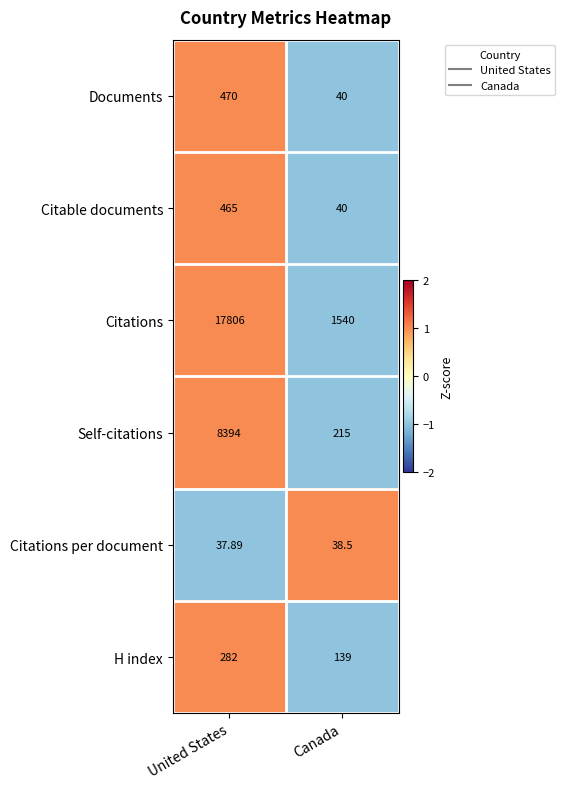

Which series has the largest range (max minus min)?

Citations